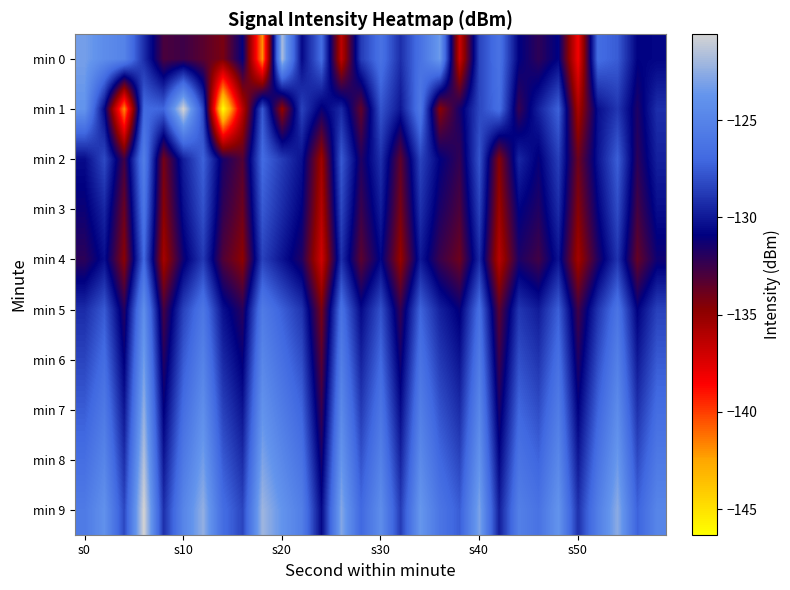

Which series has the largest total across all categories?

min 9